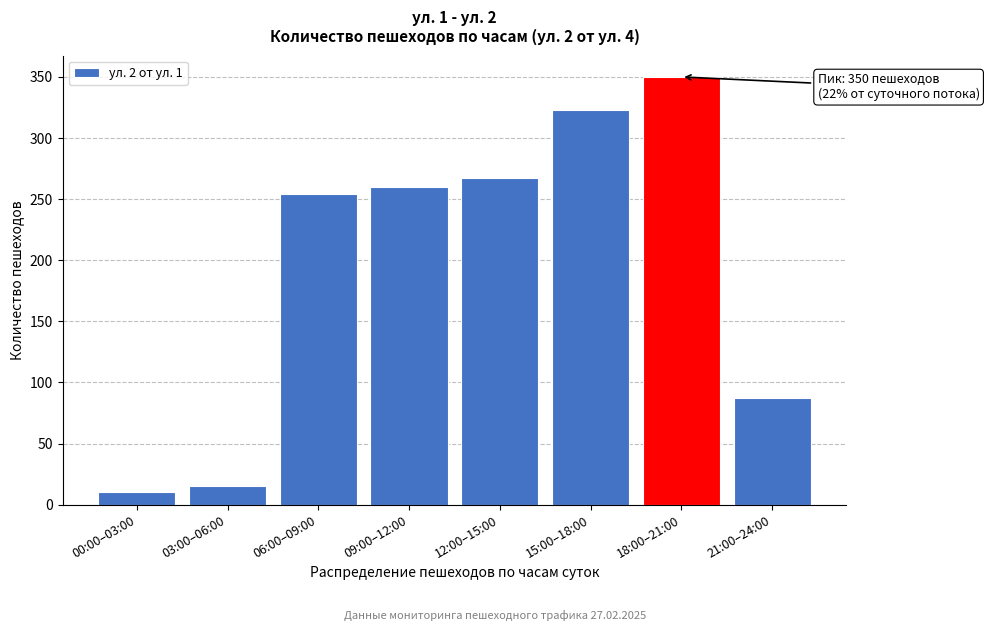

Reading right to left, list all the values displayed in this chart.

21:00–24:00=87	18:00–21:00=350	15:00–18:00=323	12:00–15:00=267	09:00–12:00=260	06:00–09:00=254	03:00–06:00=15	00:00–03:00=10